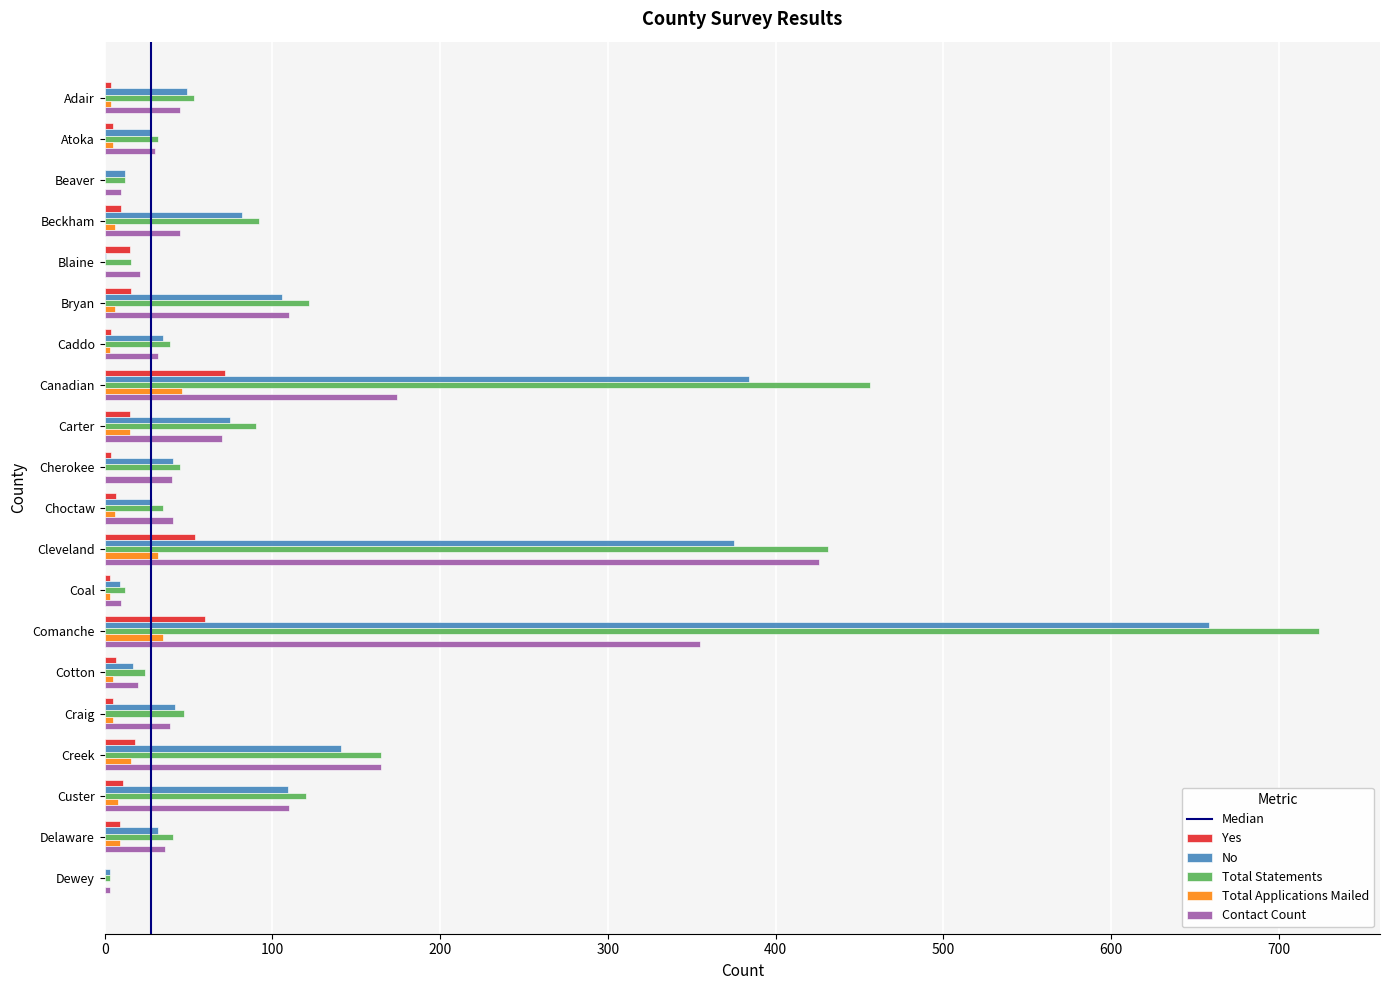

Is it true that Contact Count equals 39 at Craig?

True